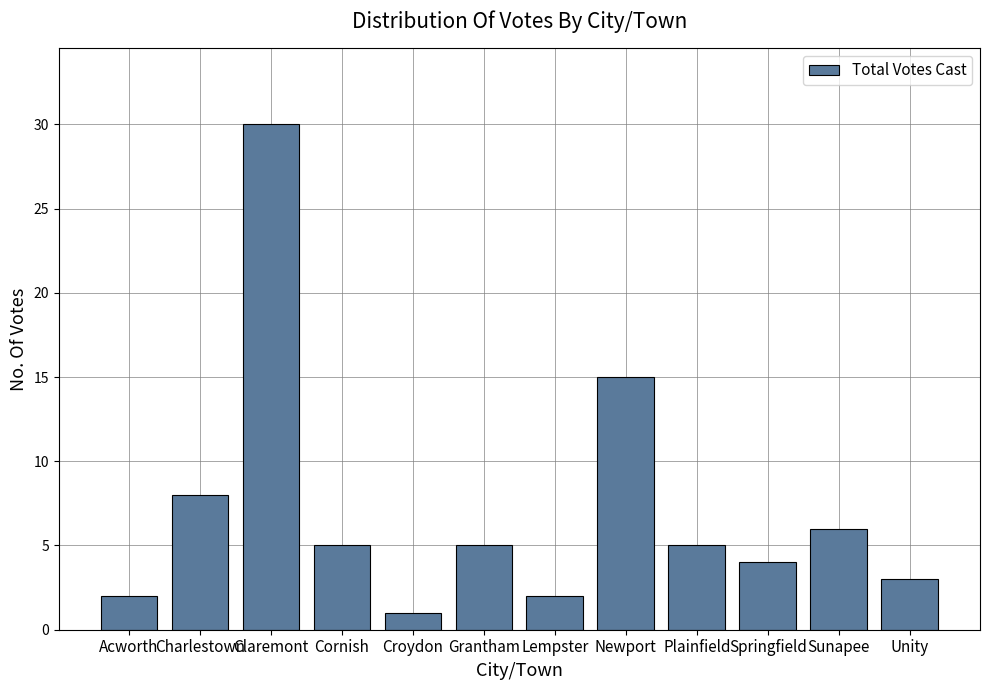

What is the sum of the values at Lempster and Charlestown?

10